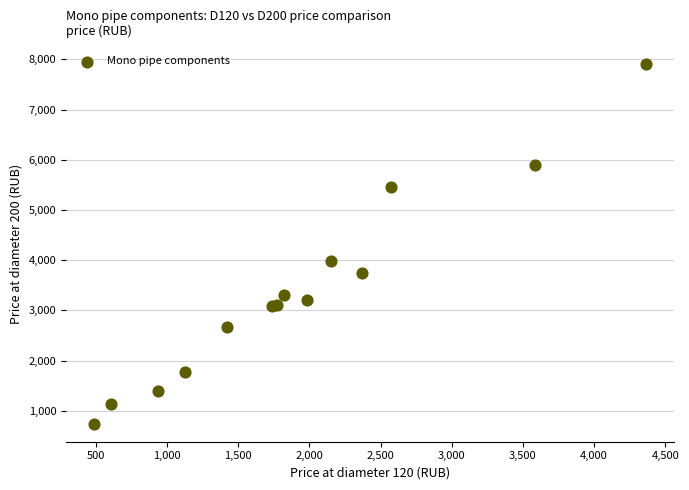

What Y value in the scatter plot is closest to 4321?

3974